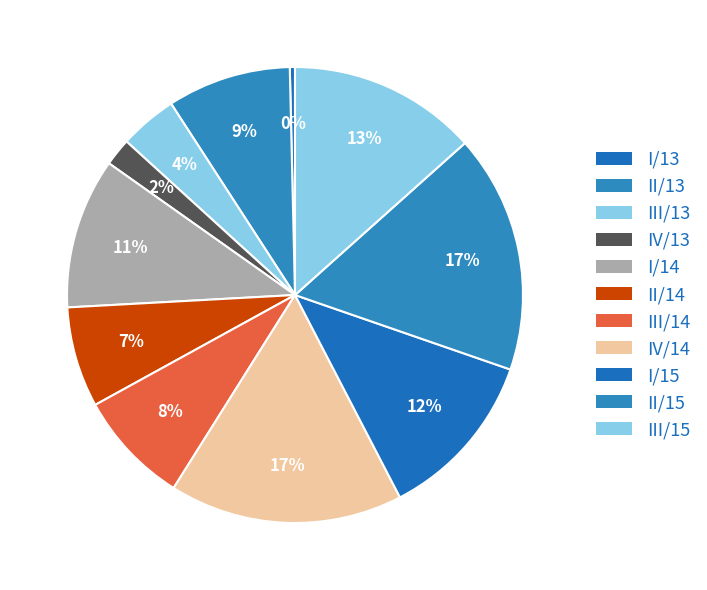

What is the ratio of the value at I/14 to the value at III/15?

0.8